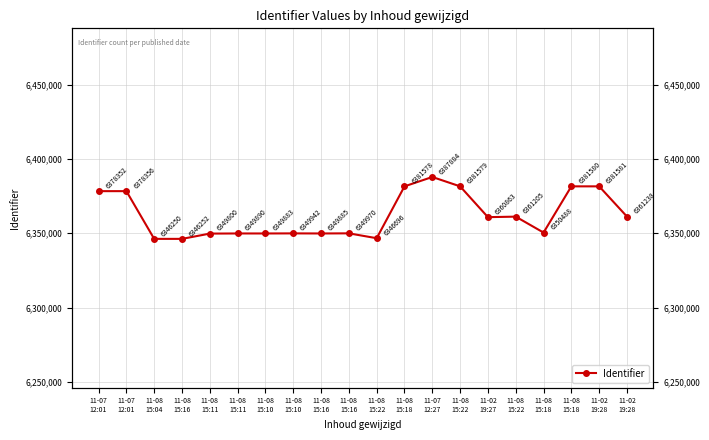

How many data points are less than 6360863?

10